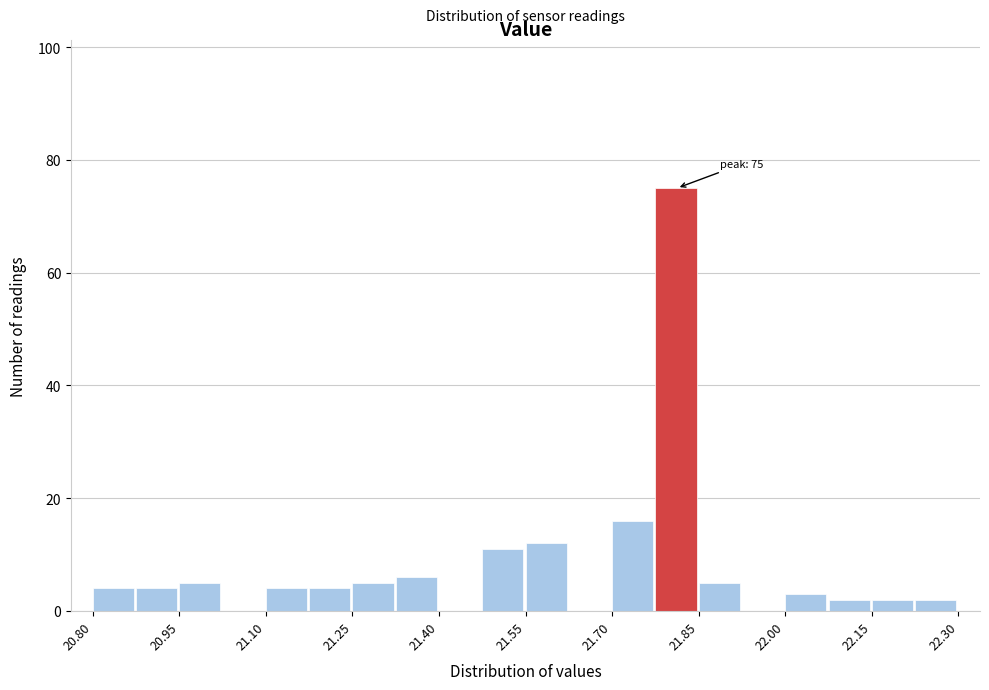

Around what value on the x-axis is the tallest bar? Give the approximate position of its centre, as read against the axis.

21.82